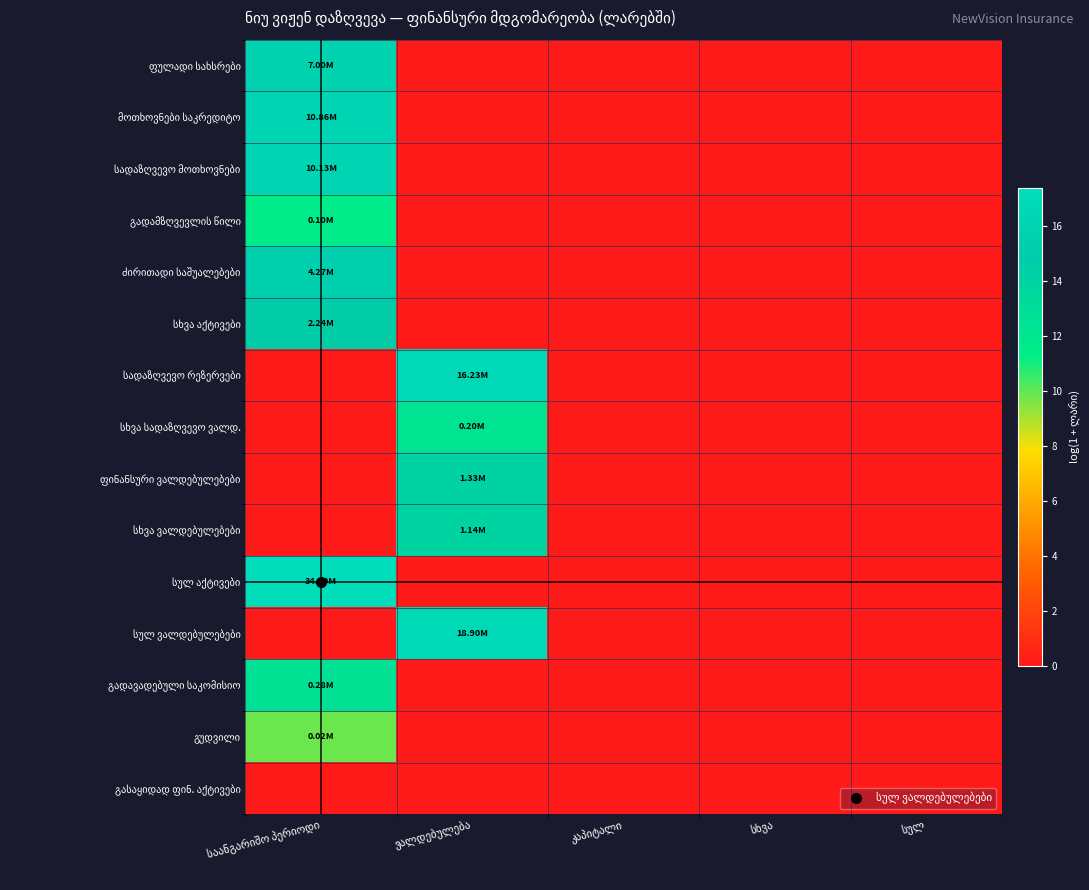

Is the value of სხვა ვალდებულებები at საანგარიშო პერიოდი greater than the value of სადაზღვევო რეზერვები at სხვა?

No